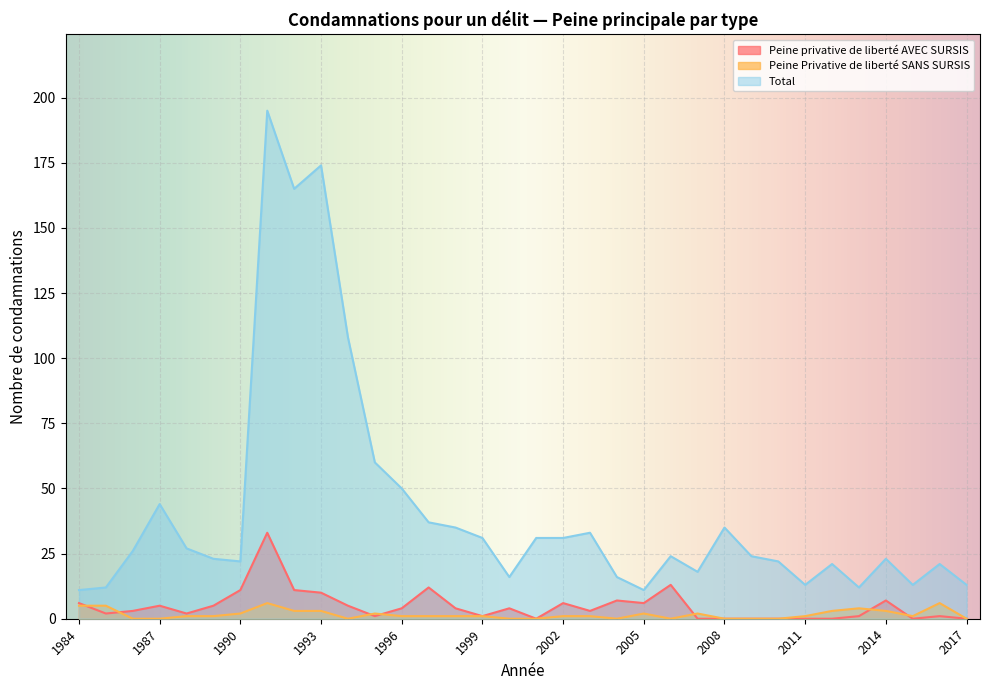

Which series has the largest total across all categories?

Total